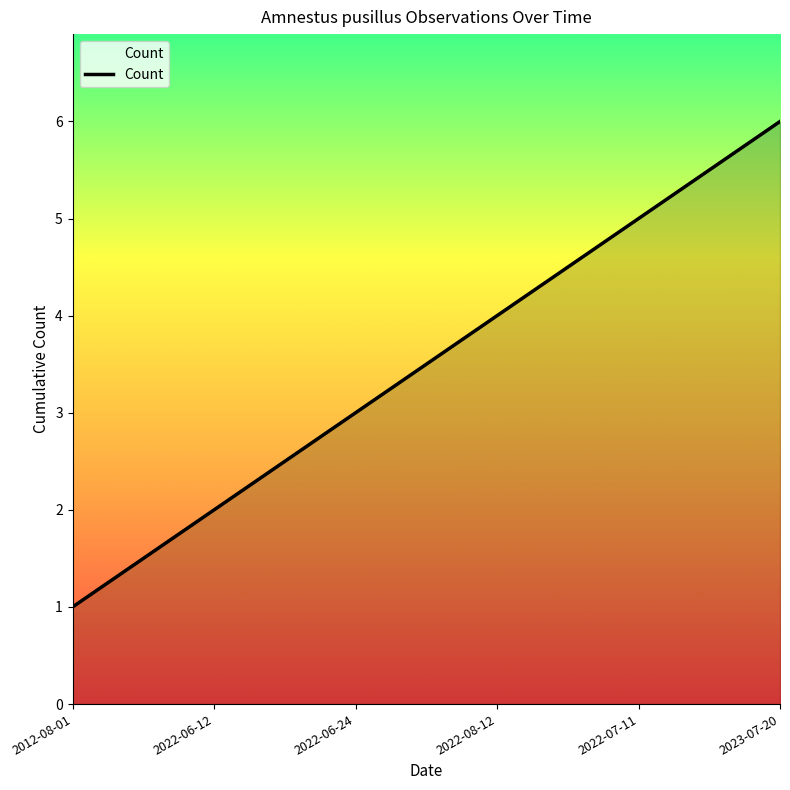

Does the chart have visible grid lines?

No